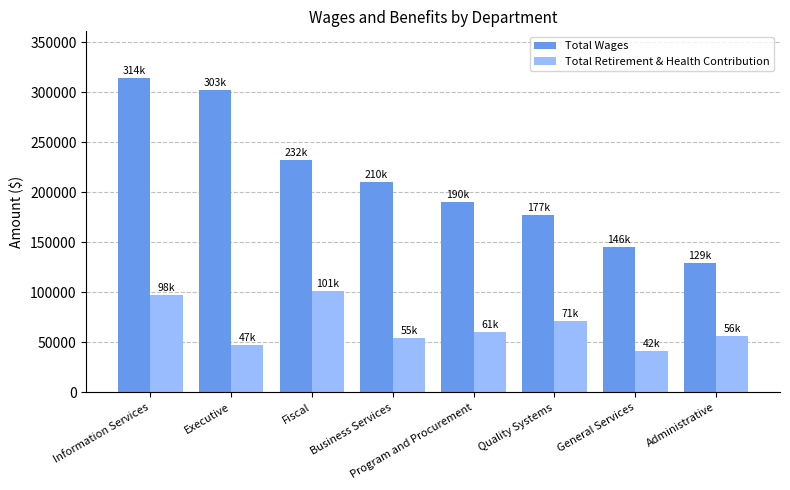

Between Executive and Administrative, which series saw the biggest shift?

Total Wages